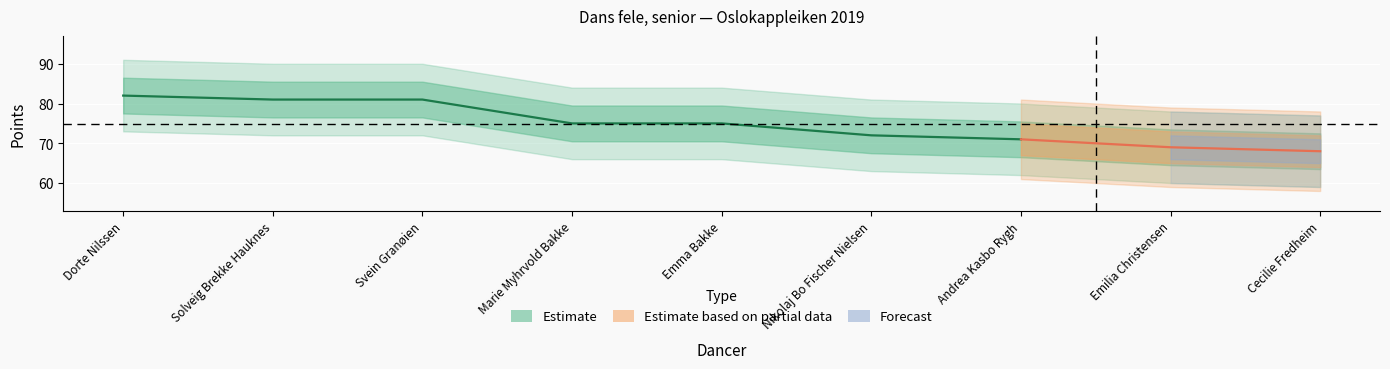

The value of Rank at Nikolaj Bo Fischer Nielsen is 6. True or false?

True